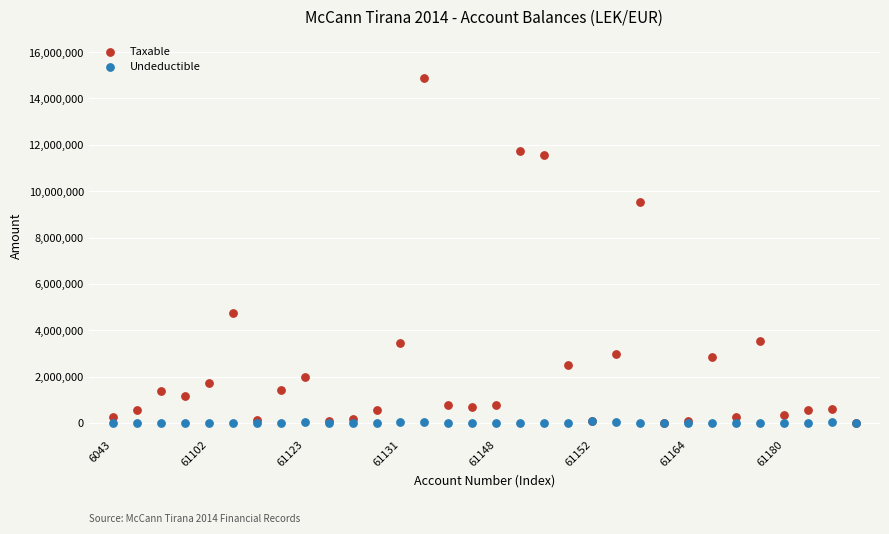

Across all series, what Y value is closest to 7443929?

9536057.6